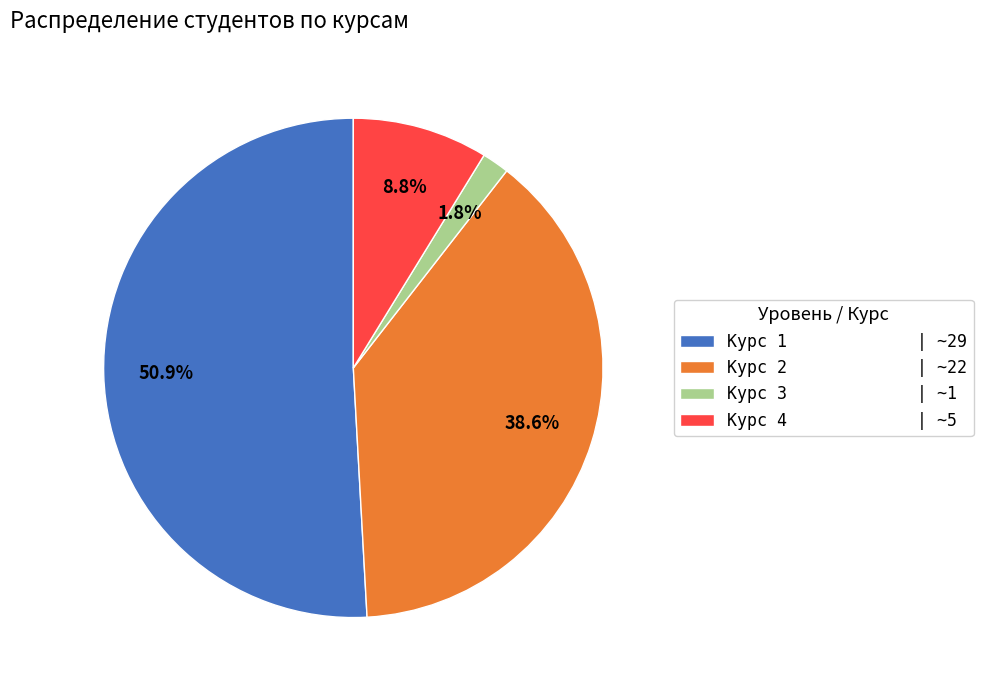

Rank the categories by value from highest to lowest.

Курс 1 | ~29, Курс 2 | ~22, Курс 4 | ~5, Курс 3 | ~1